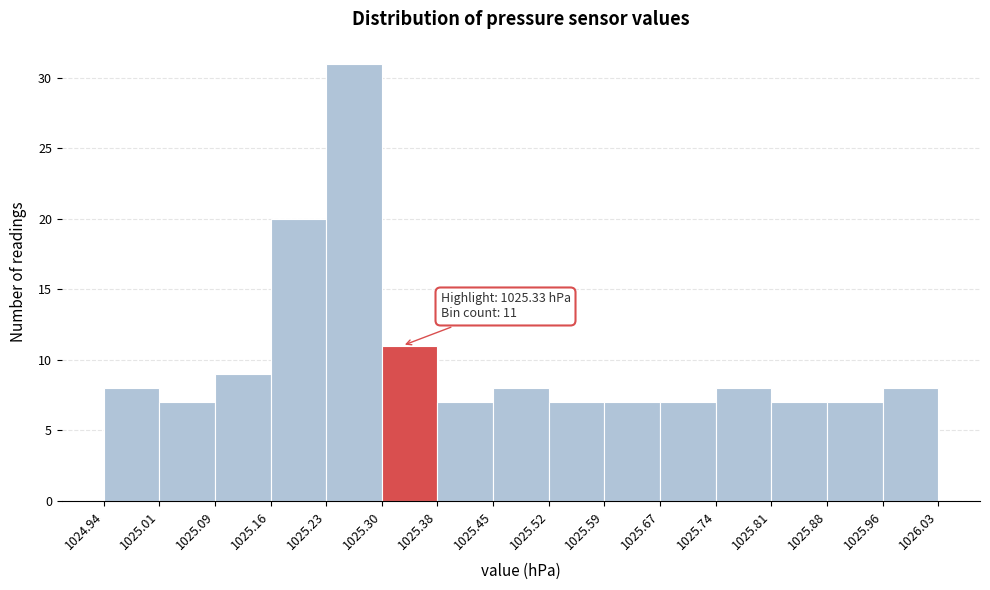

Over which range of the x-axis is the bar tallest?

1025.23 to 1025.30